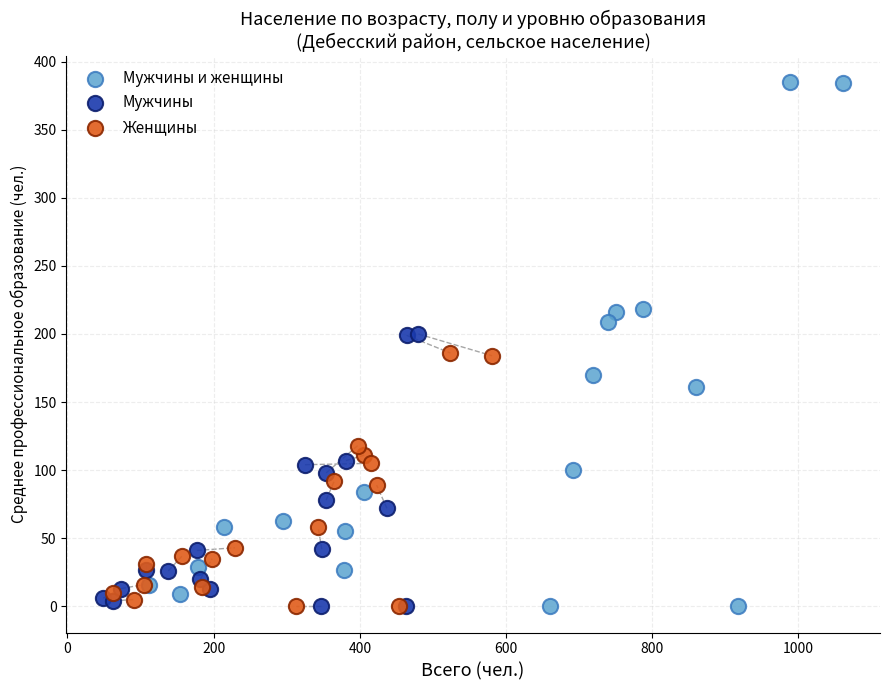

Which series has the widest spread of Y values?

Мужчины и женщины